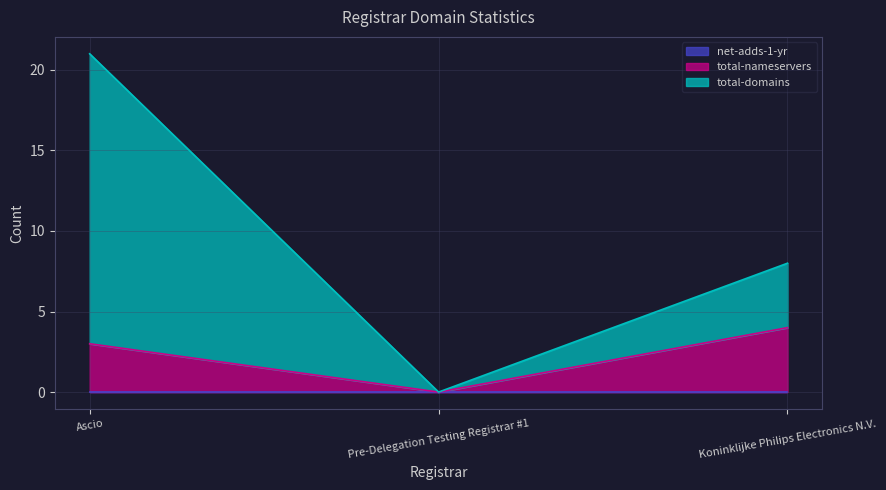

How many data points in total-domains are less than 8?

1